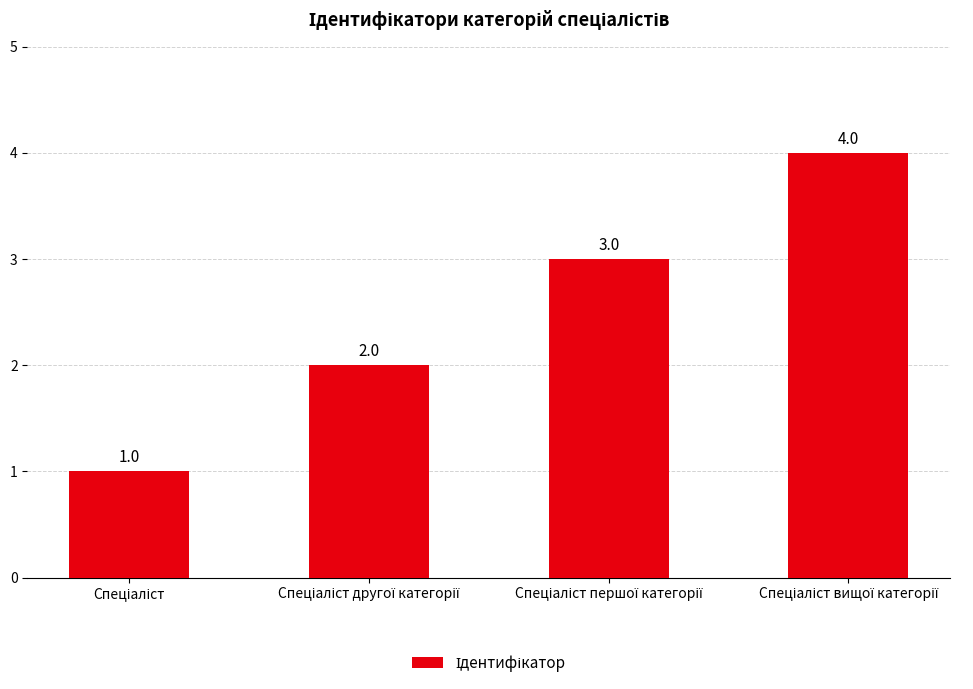

Are the bars grouped side by side (vs. stacked)?

No